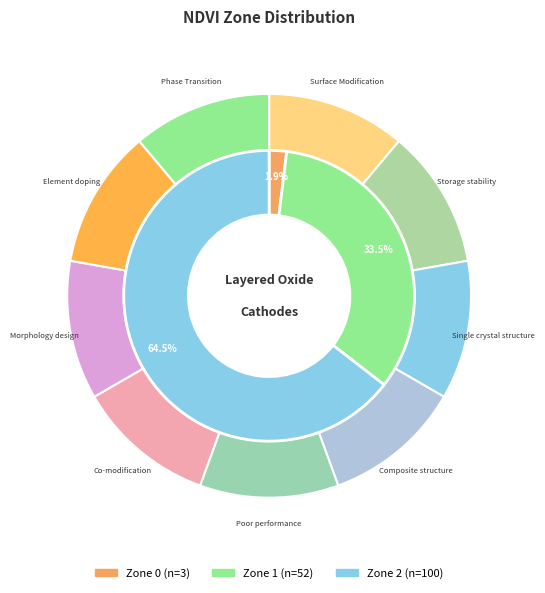

Between Zone 1 and Zone 0, which is larger?

Zone 1